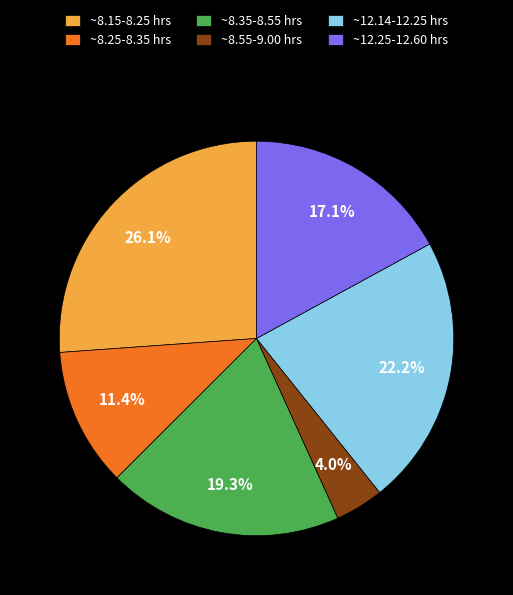

Between ~12.25-12.60 hrs and ~12.14-12.25 hrs, which is larger?

~12.14-12.25 hrs